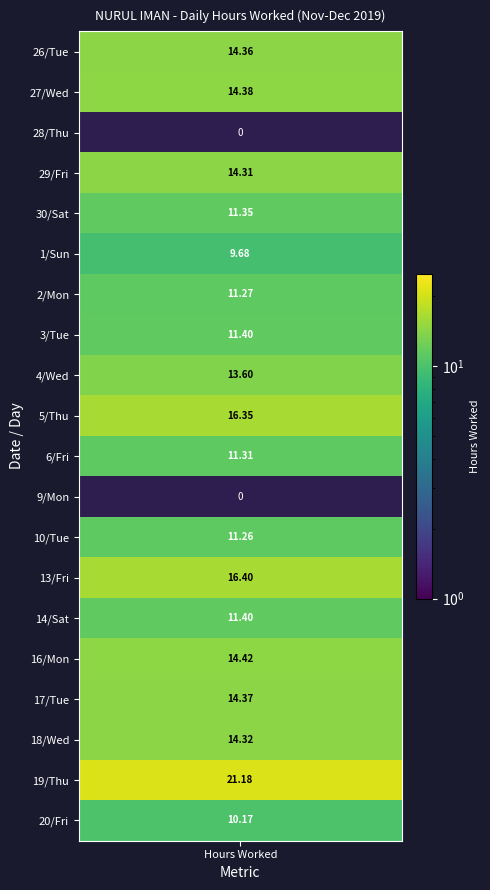

What is the maximum value for 29?

14.3